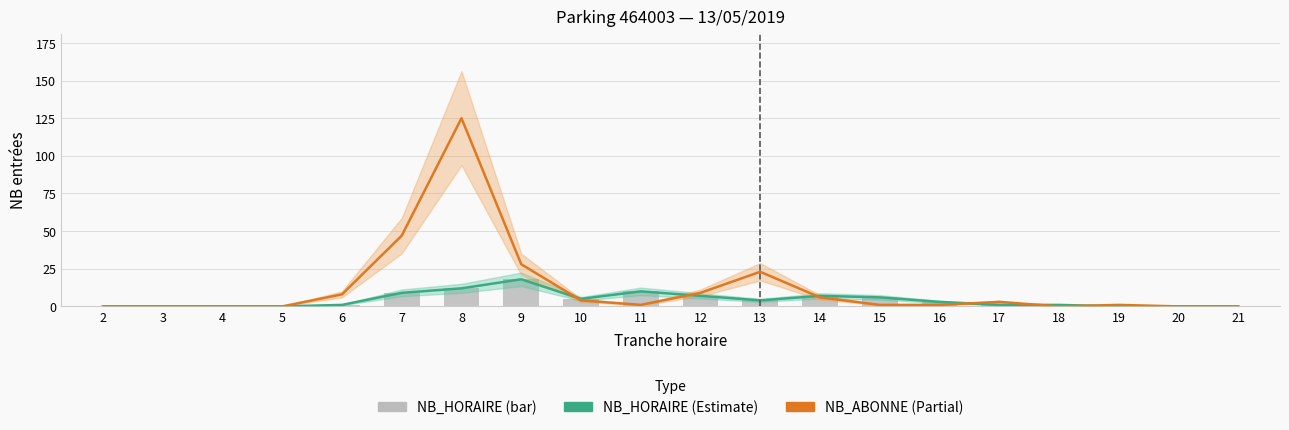

How many groups of bars are there?

20